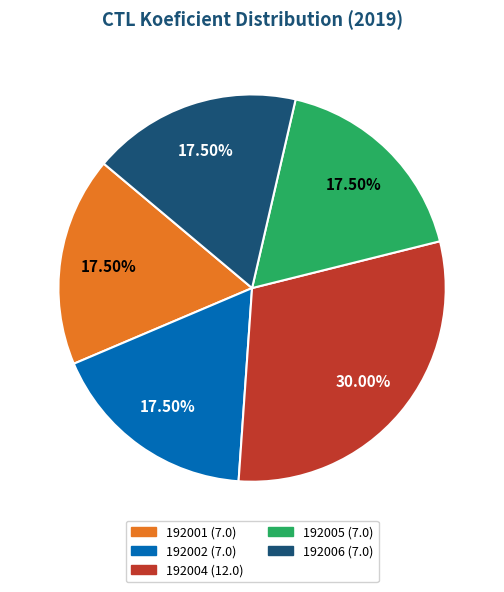

Approximately how many times larger is the value at 192002 compared to 192001?

1.0